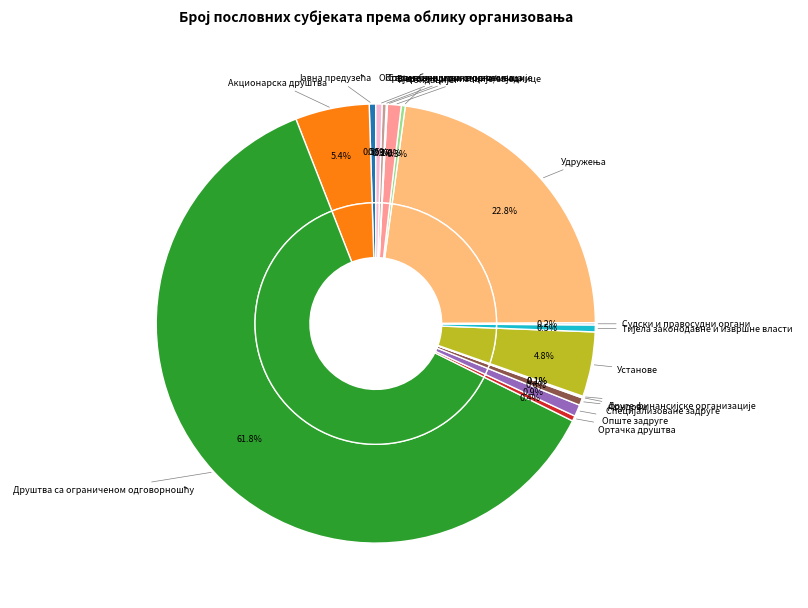

Approximately how many times larger is the value at Акционарска друштва compared to Друге финансијске организације?

74.9